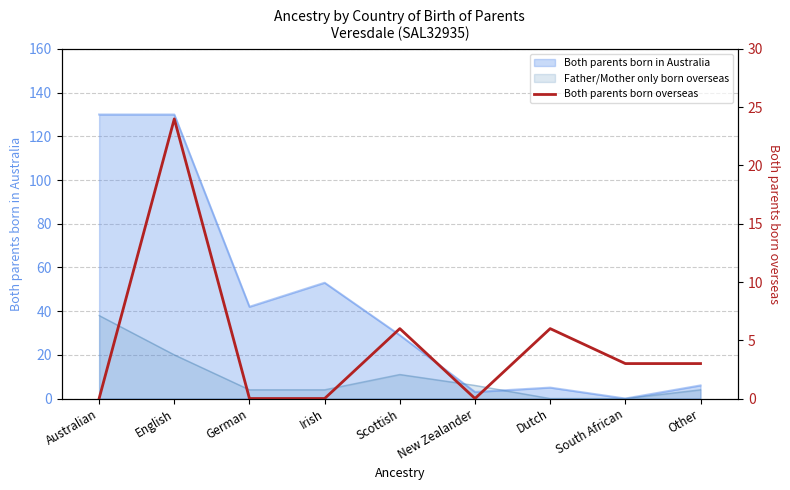

List the labels in order of value, largest first.

English, Scottish, Dutch, South African, Other, Australian, German, Irish, New Zealander